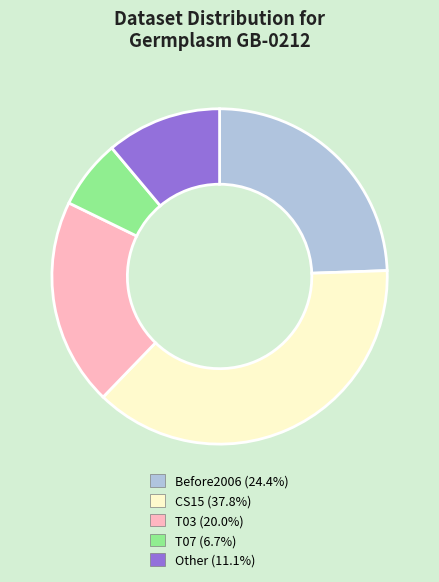

Is there any slice that represents more than half of the pie?

No